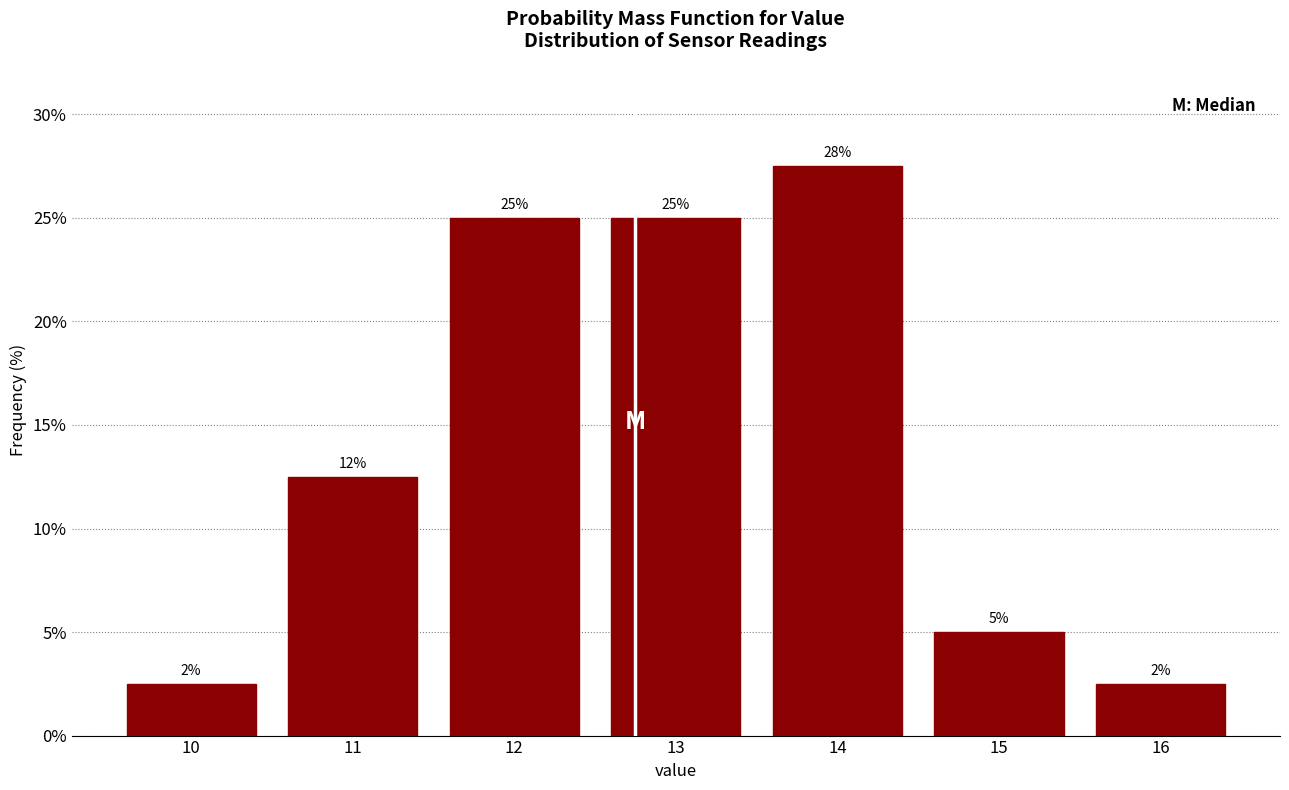

How many bars are there in total?

7